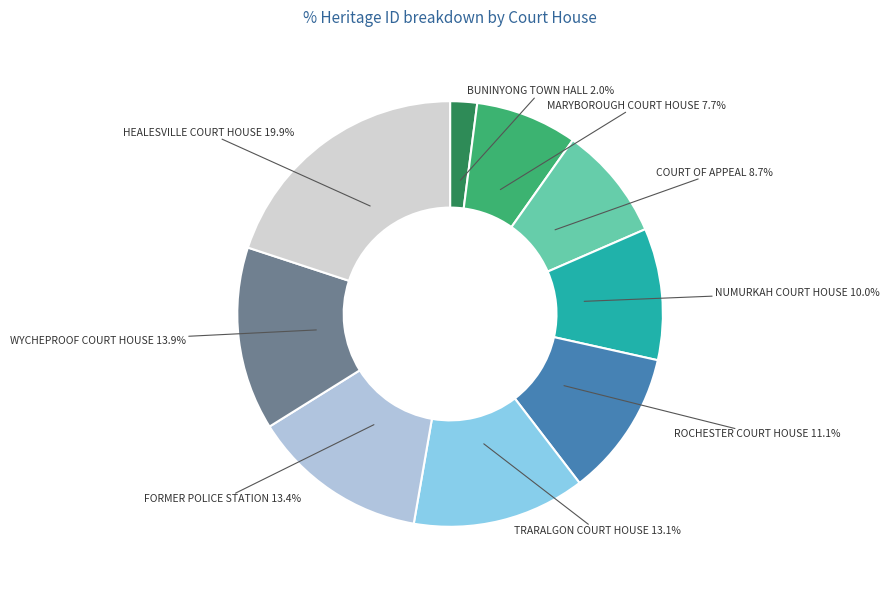

Which category has the smallest portion of the pie?

BUNINYONG TOWN HALL AND COURT HOUSE